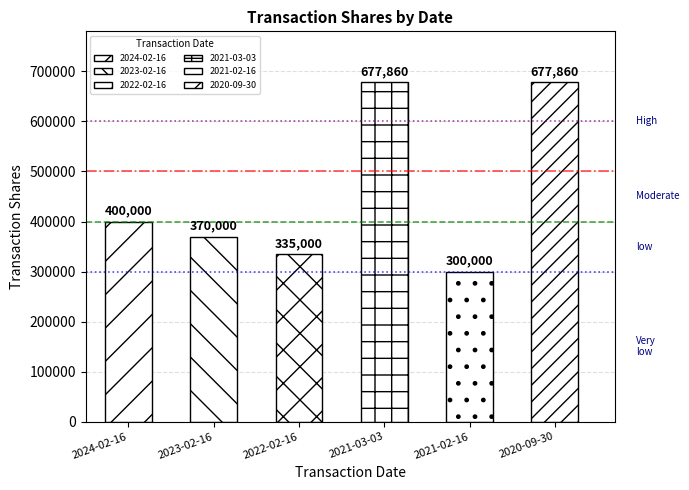

Are the bars grouped side by side (vs. stacked)?

No